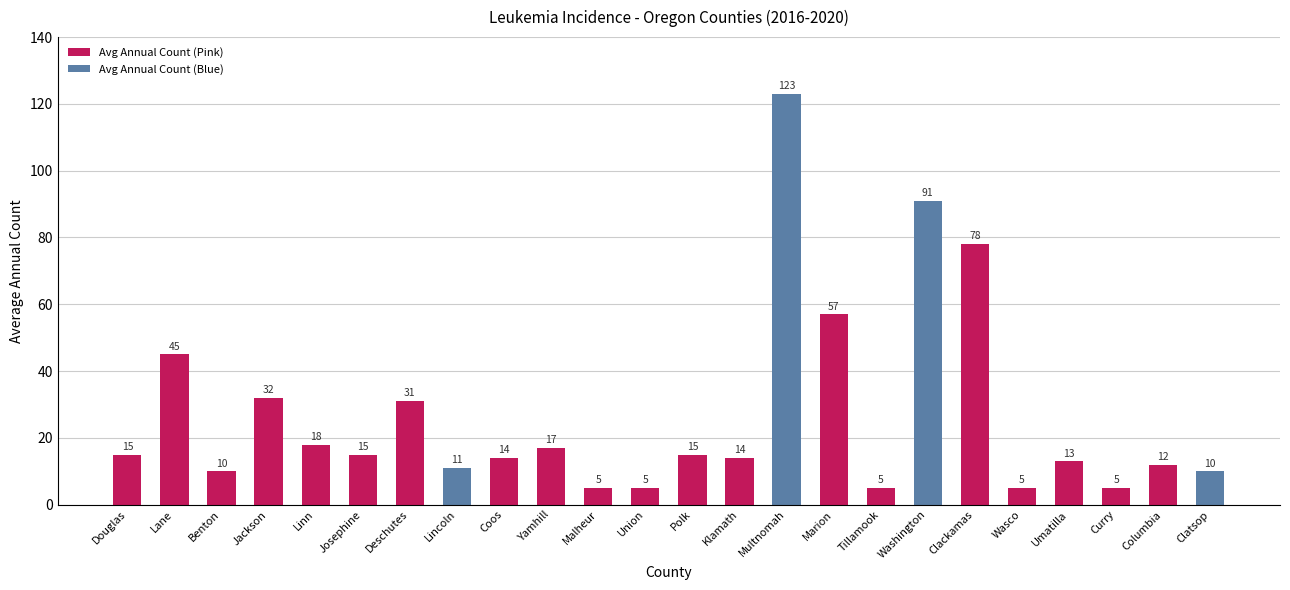

What is the difference between the maximum and second lowest values?

118